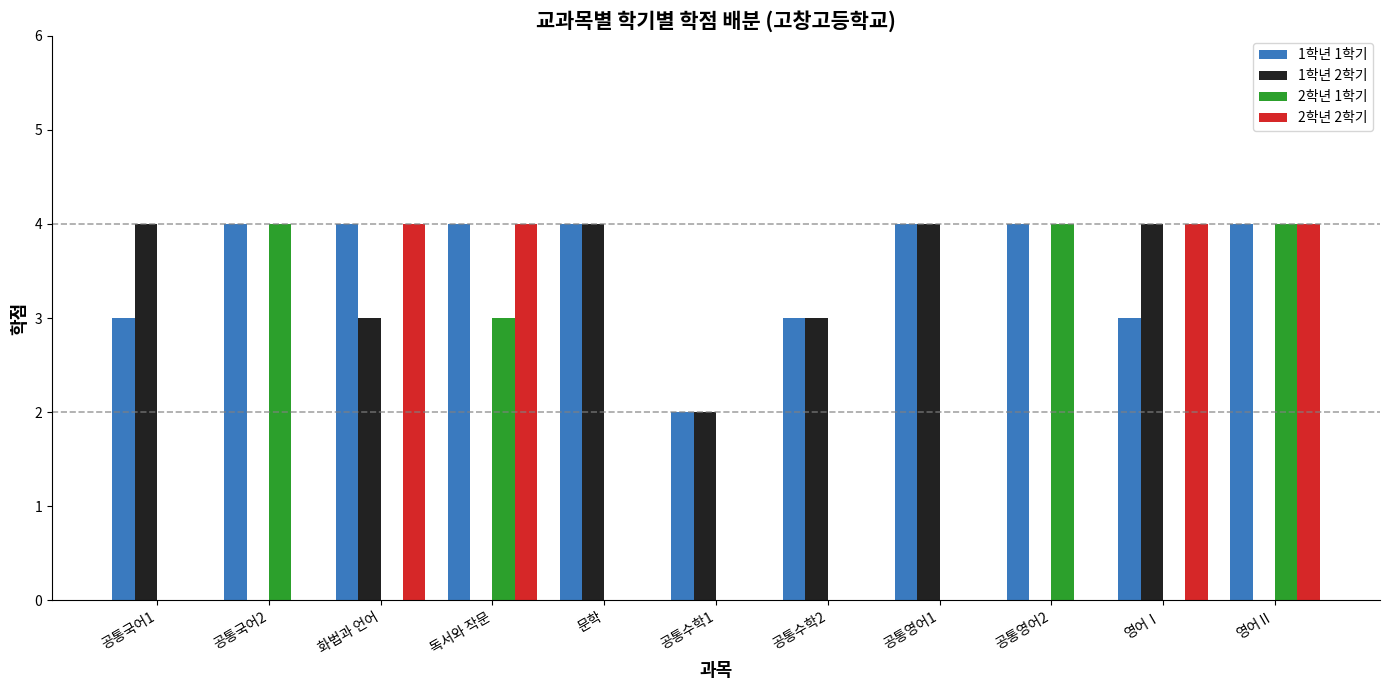

What is the total value across all series at 문학?

8